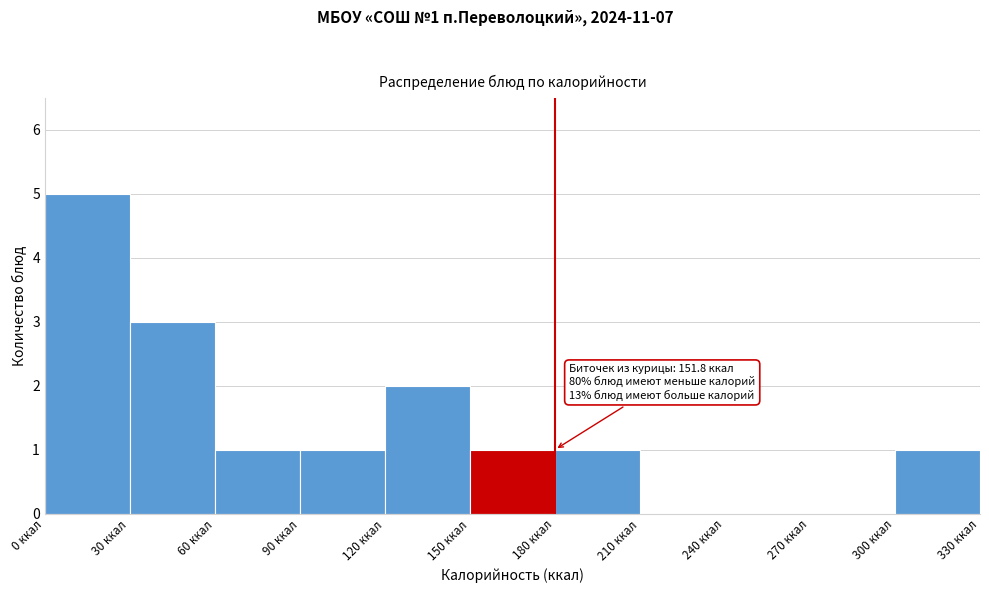

Over which range of the x-axis is the bar tallest?

0 to 30